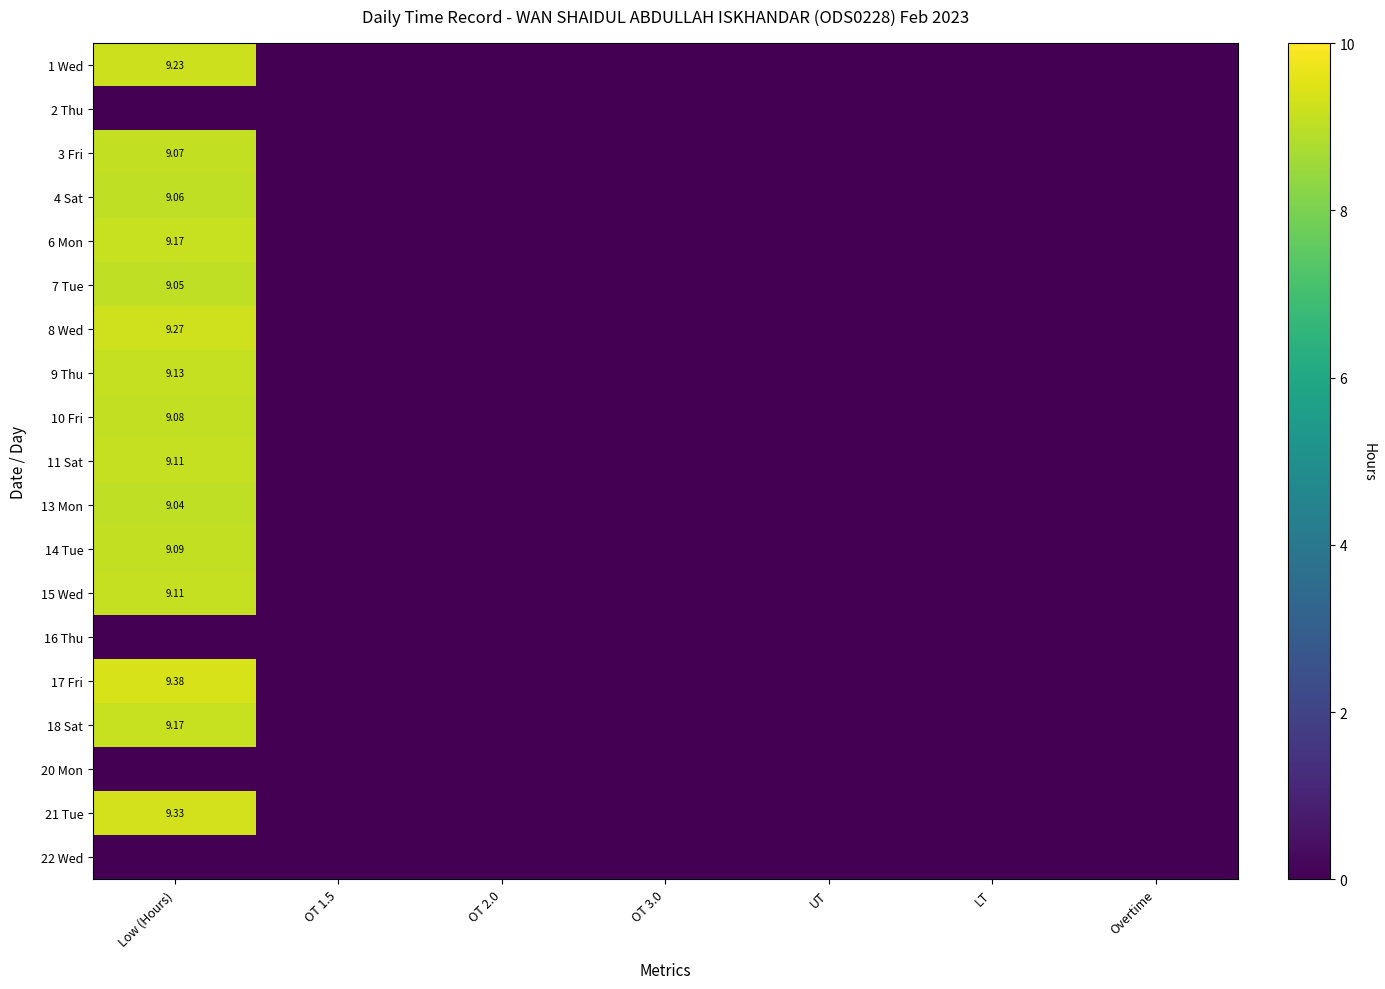

Is the value of 6 Mon at OT 1.5 greater than the value of 1 Wed at OT 2.0?

No